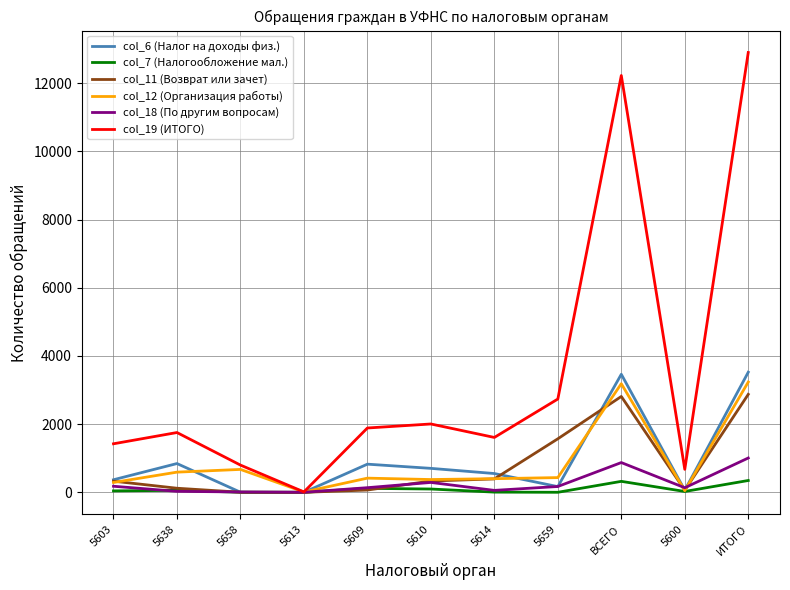

True or false: col_6 (Налог на доходы физ.) has more than 0 points higher than both neighbors.

True